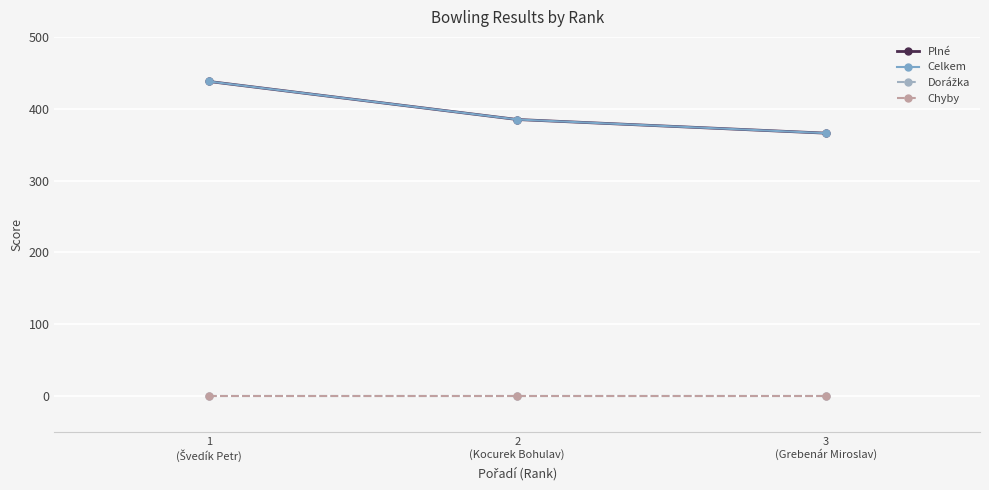

How many lines are shown in the chart?

4